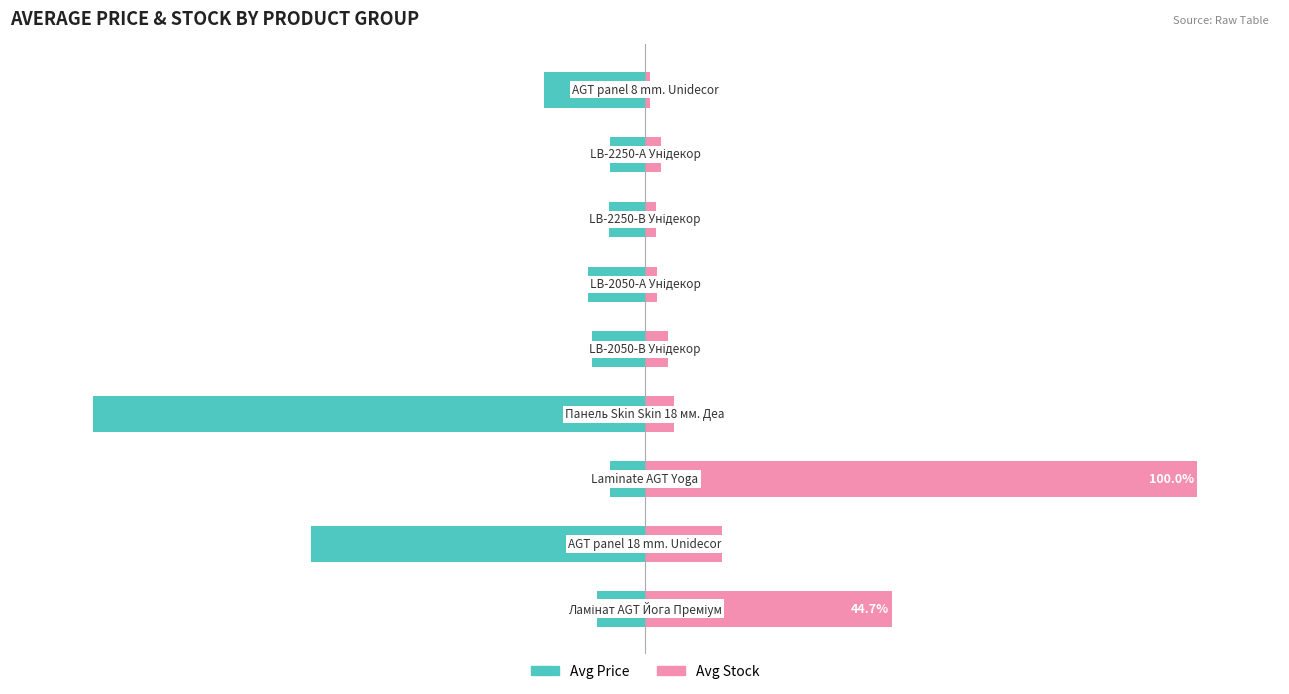

What is the minimum value for Avg Stock?

0.8